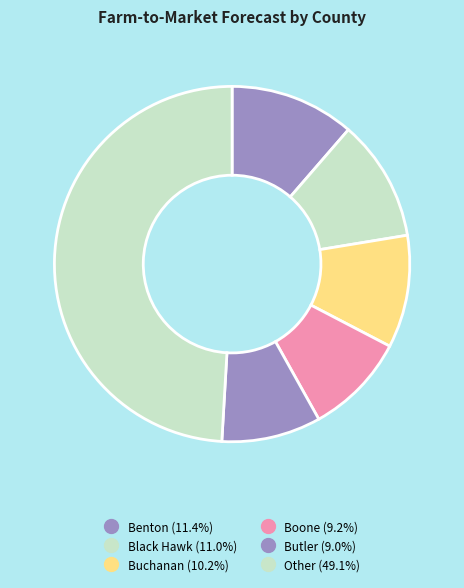

How many segments does this pie chart have?

6